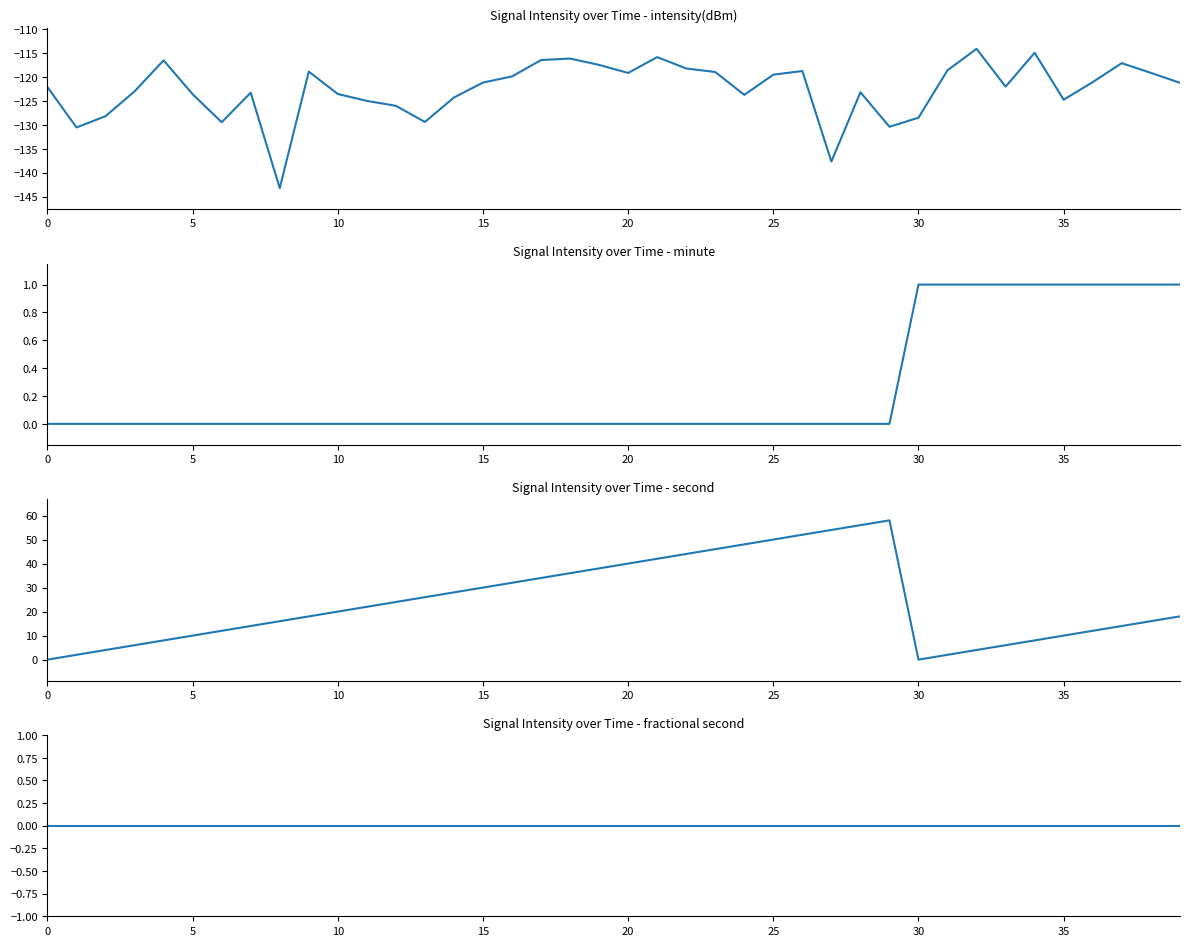

What is the label of the 39th point from the right?

5